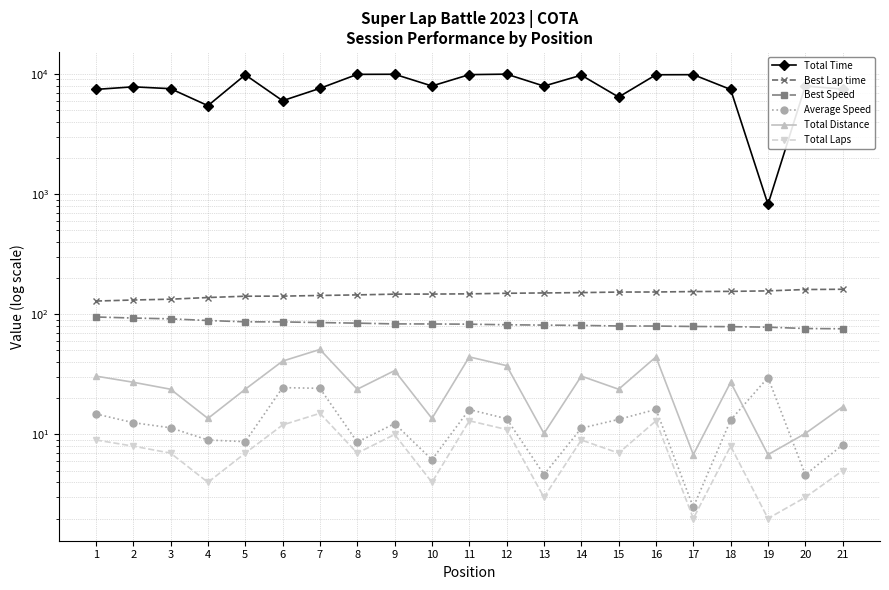

Is the value of Total Time at 19 greater than the value of Total Laps at 10?

Yes